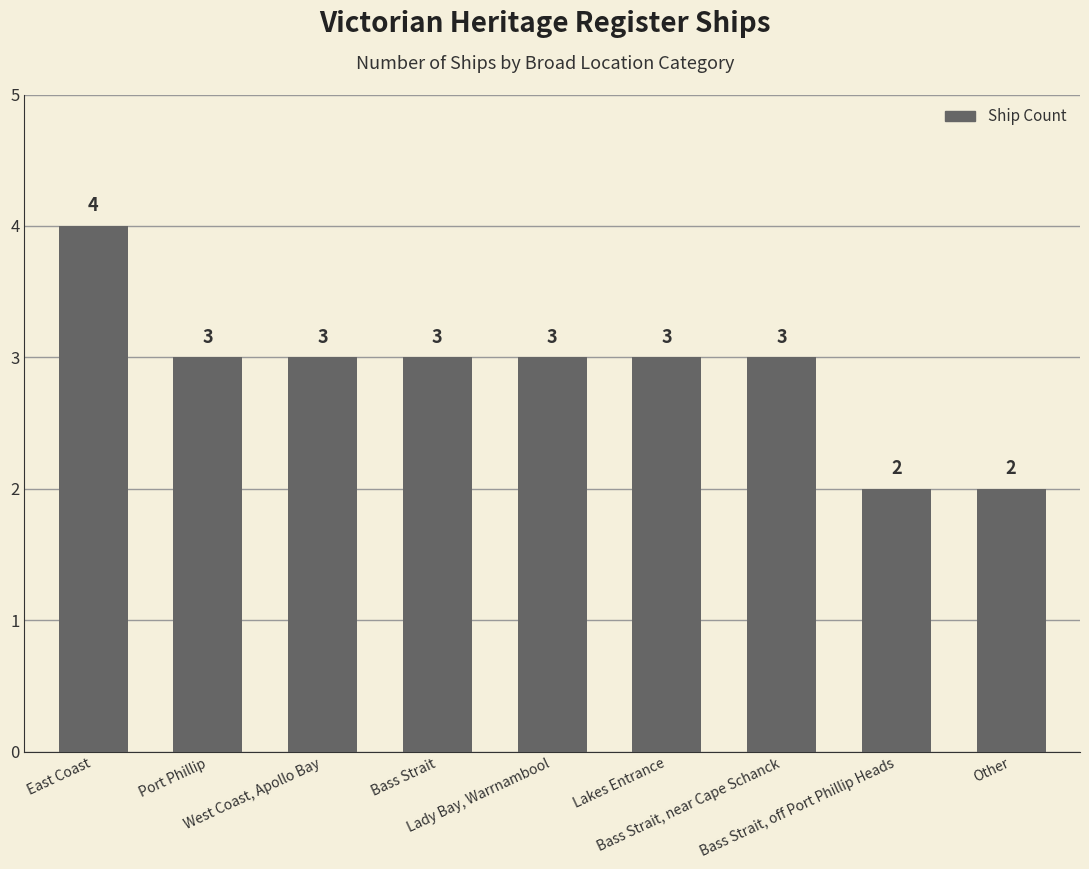

How many bars are there in total?

9